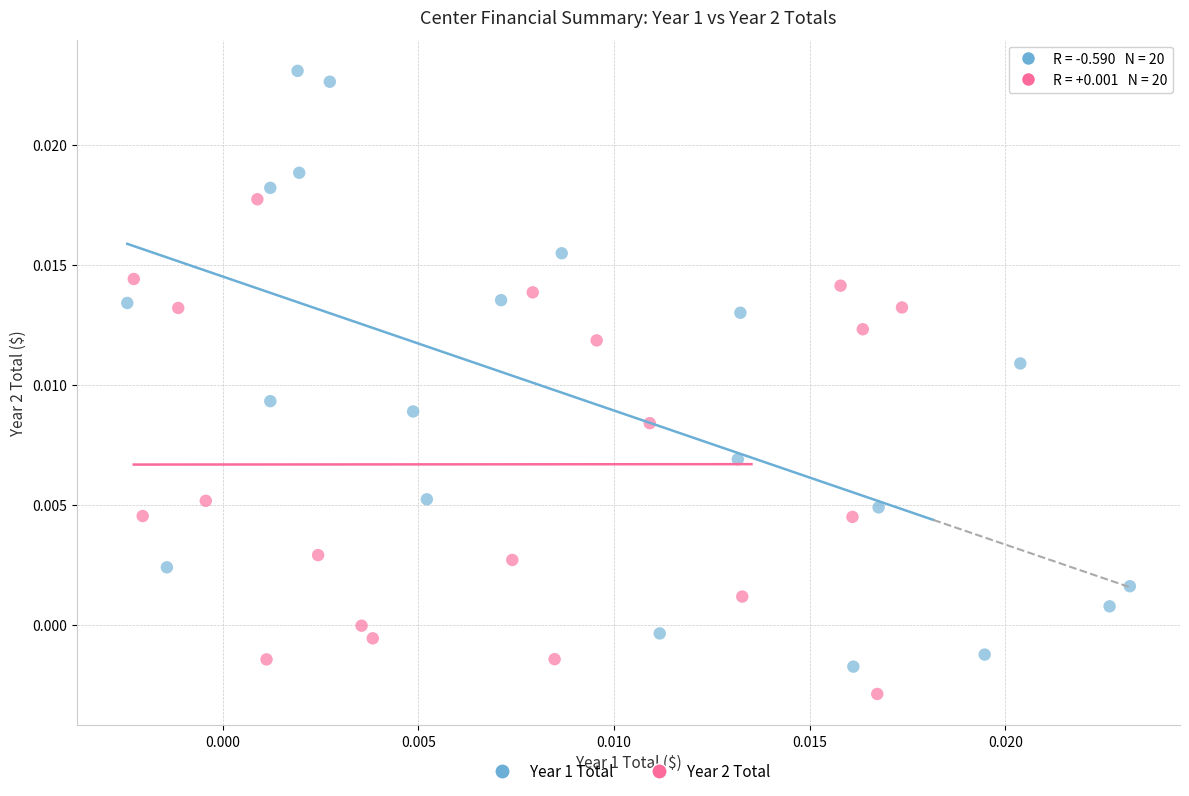

Which series contains the lowest Y value?

Year 2 Total